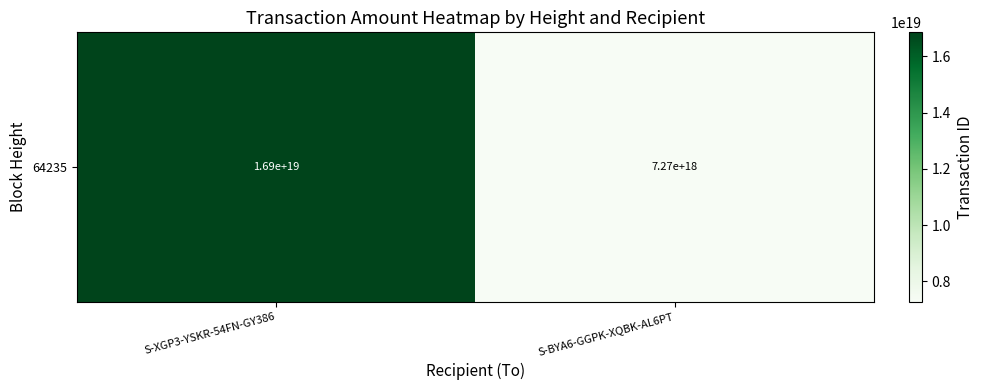

What is the sum of the values at S-XGP3-YSKR-54FN-GY386 and S-BYA6-GGPK-XQBK-AL6PT?

24132155956538859520